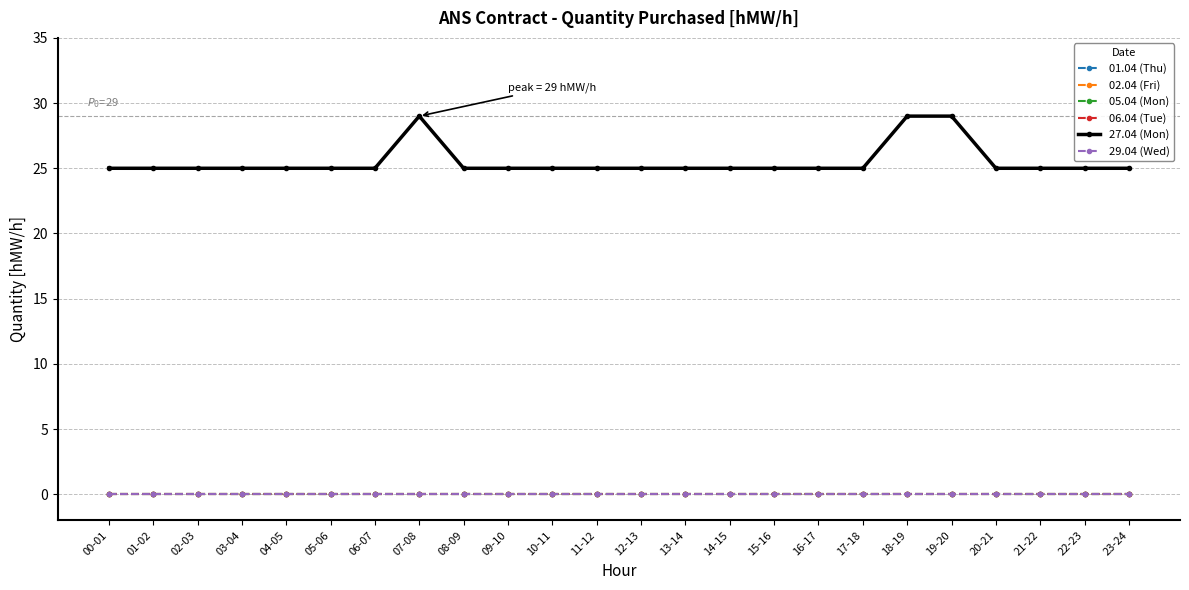

What is the label of the 22nd point from the left?

21-22